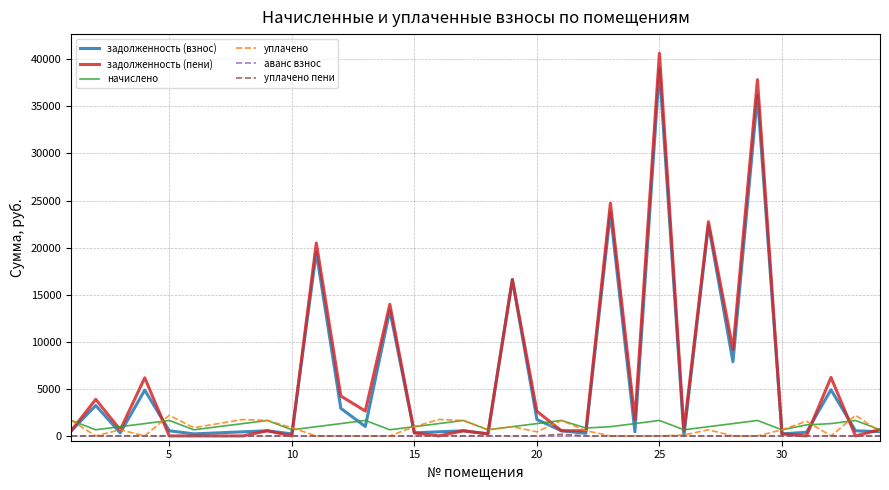

How many distinct data groups are displayed?

6